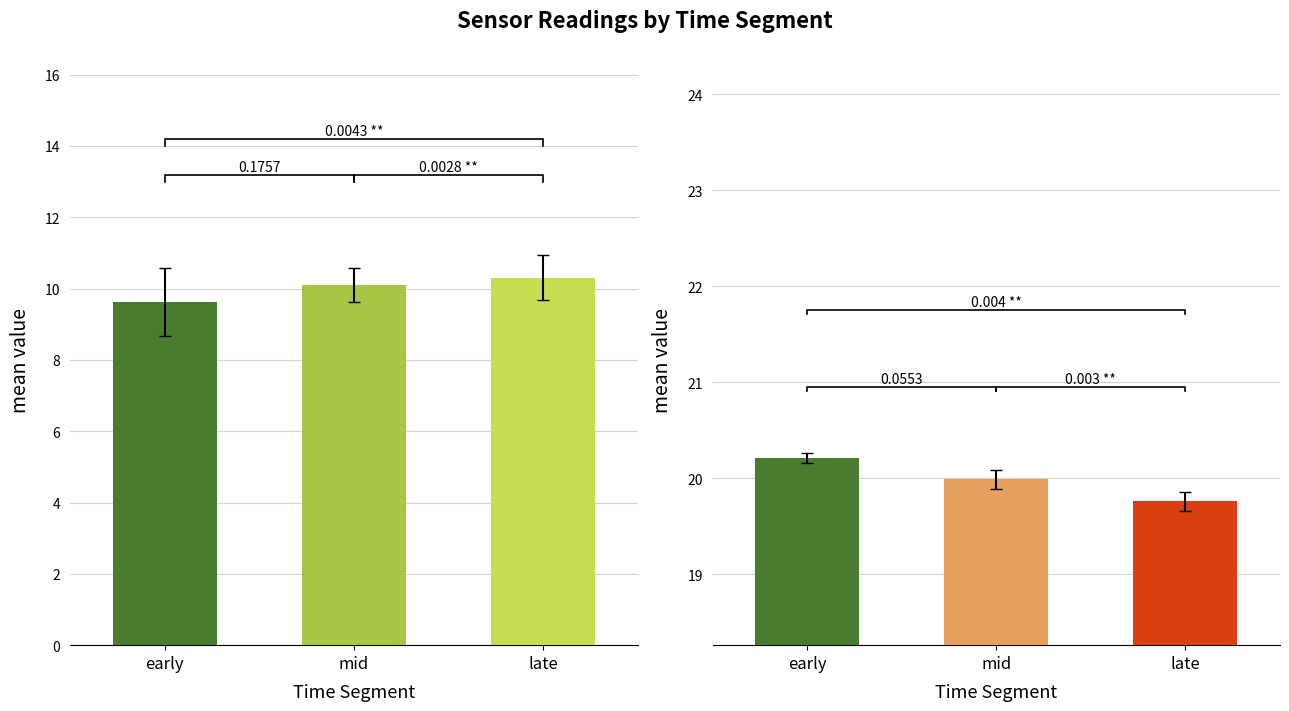

What position from the left is early?

1